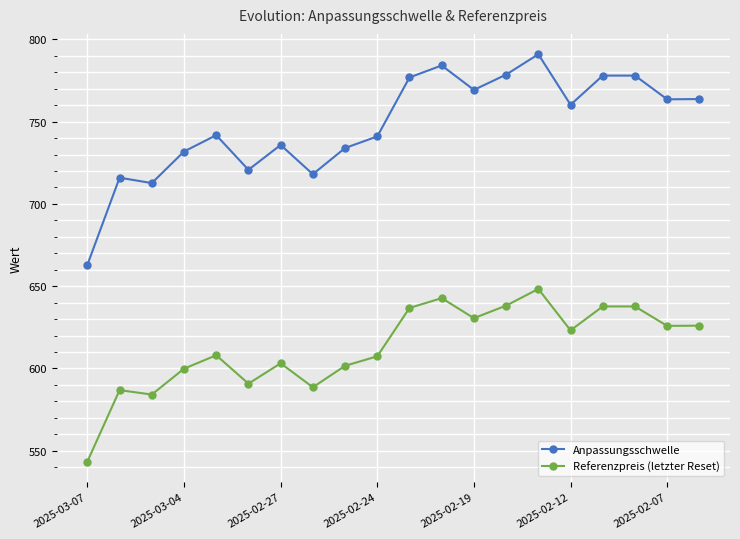

Count the number of categories in the chart.

20